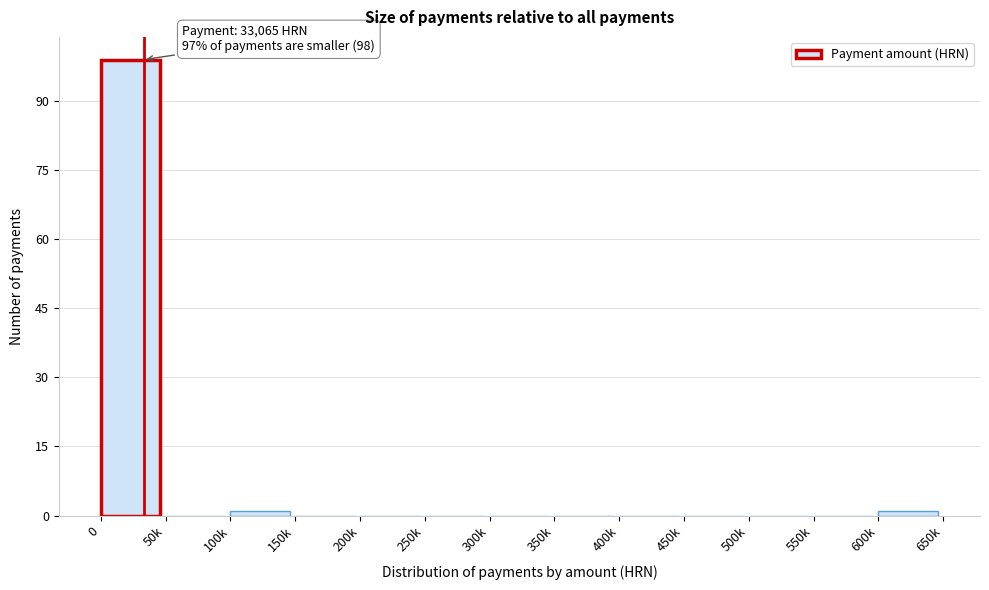

Reading right to left, what are all the values shown in this chart?

600k=1	550k=0	500k=0	450k=0	400k=0	350k=0	300k=0	250k=0	200k=0	150k=0	100k=1	50k=0	0=99